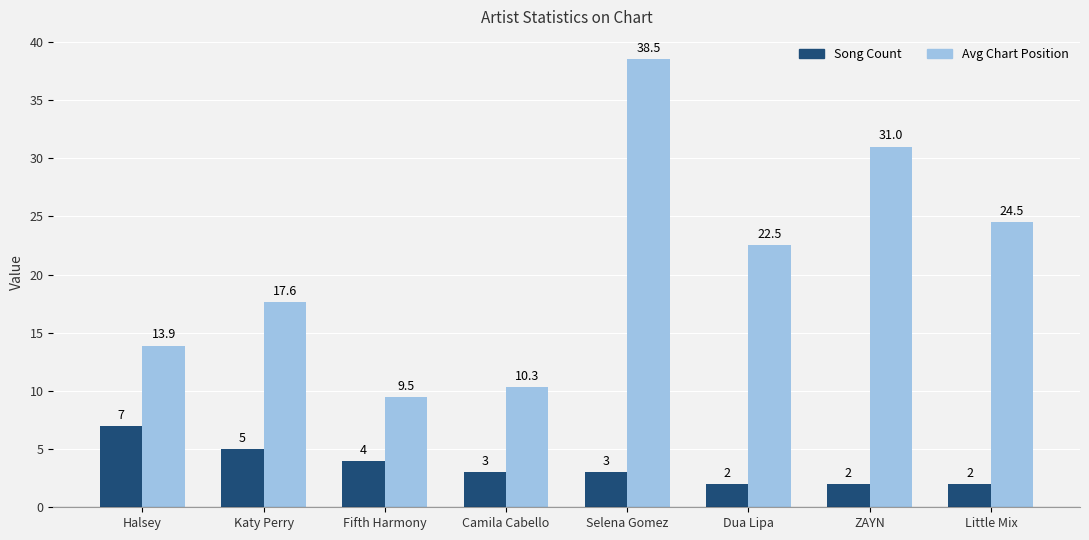

What is the difference between the Song Count values at Dua Lipa and Camila Cabello?

1.0